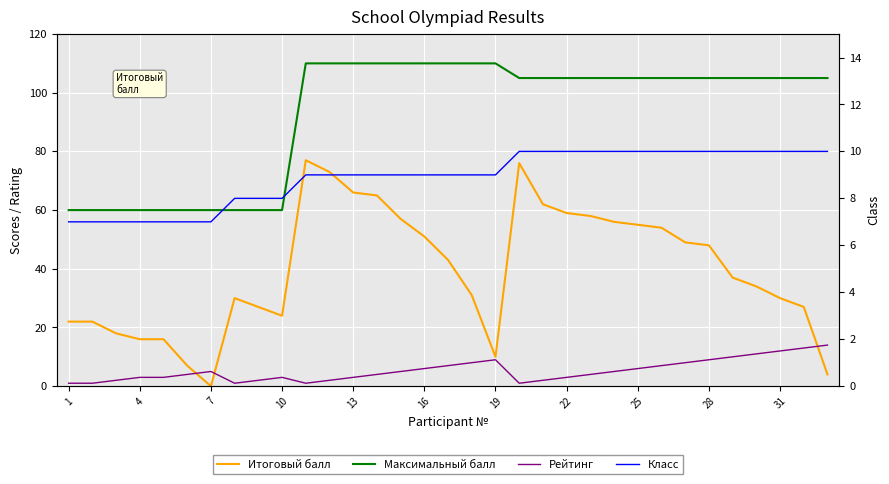

What is the spread (max minus min) of values at 29?

95